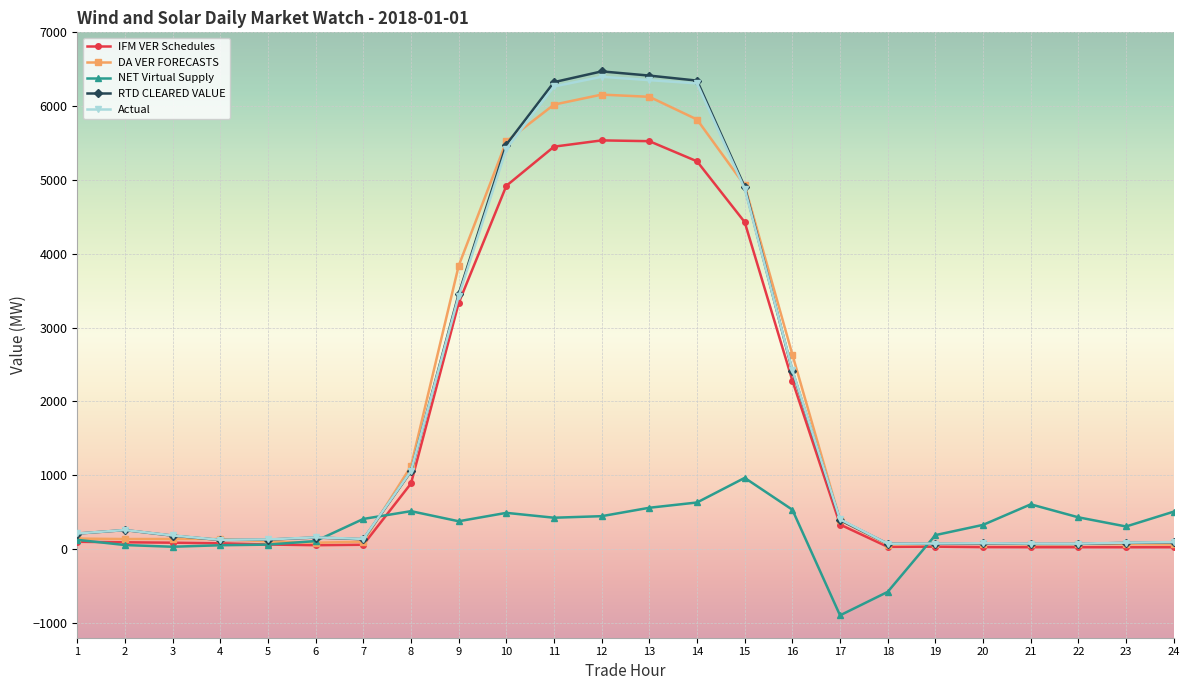

Between 1 and 17, which series saw the biggest shift?

NET Virtual Supply